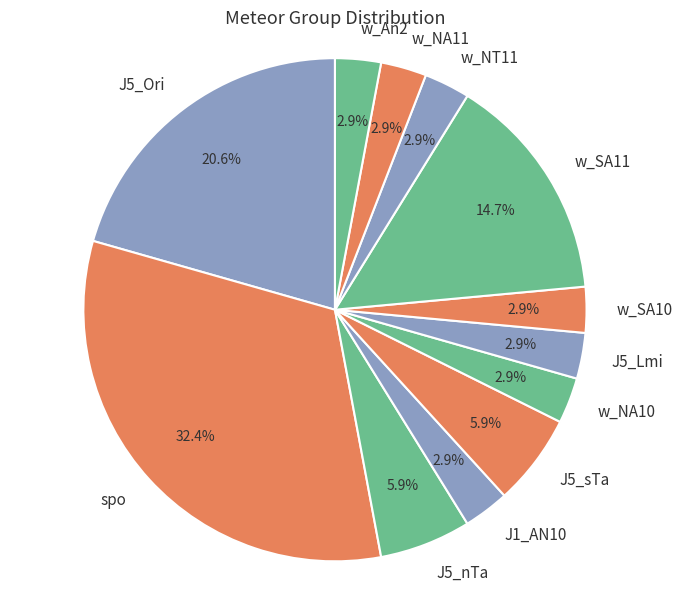

Does J5_Ori account for over 50% of the chart?

No